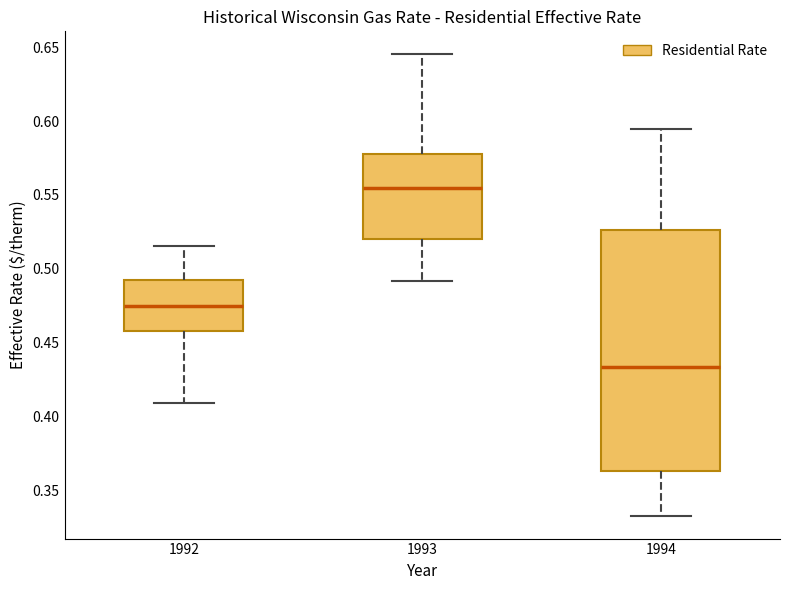

Reading left to right, read every box against the y-axis: the position of its median line, the range the box covers, and the ends of its whiskers. The values are not printed on the chart, so give them approximately, as read against the axis.

1992: median 0.475, box 0.460 to 0.490, whiskers 0.410 to 0.515
1993: median 0.555, box 0.520 to 0.580, whiskers 0.490 to 0.645
1994: median 0.435, box 0.365 to 0.525, whiskers 0.335 to 0.595